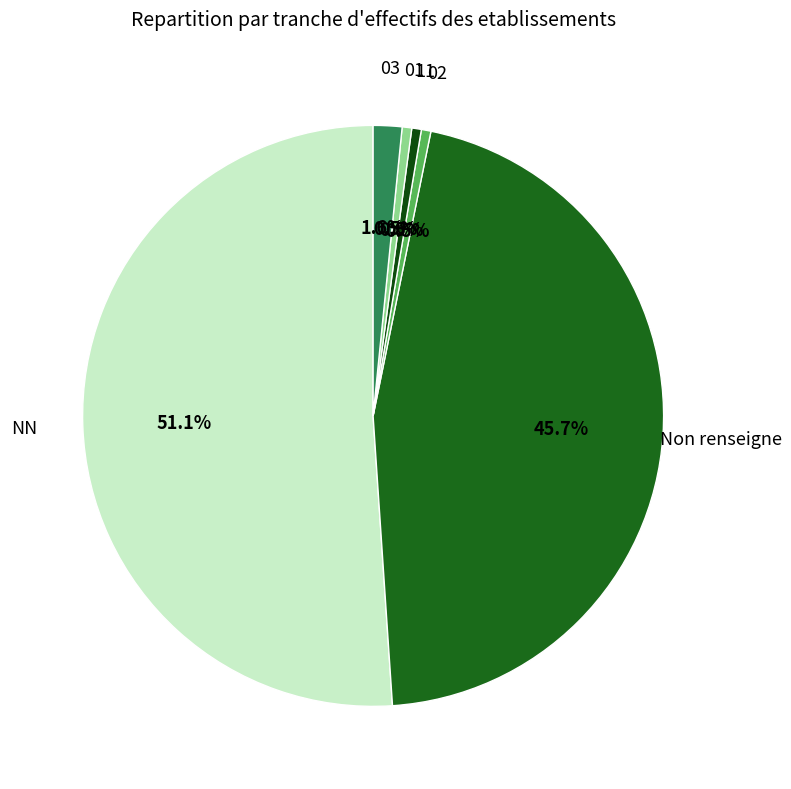

Which category has the biggest portion of the pie?

NN